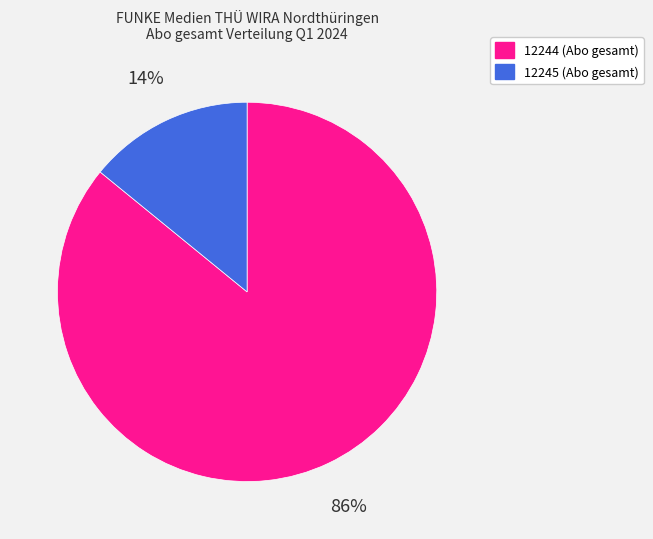

Between 12244 (Abo gesamt) and 12245 (Abo gesamt), which is larger?

12244 (Abo gesamt)